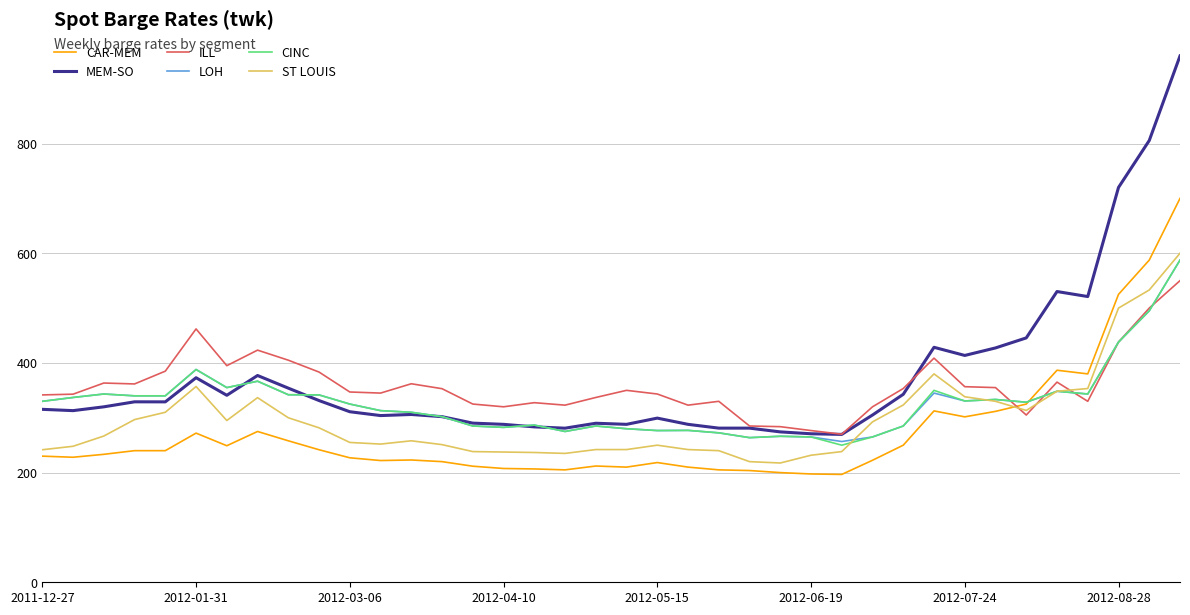

What is the minimum value shown in the chart?

196.7